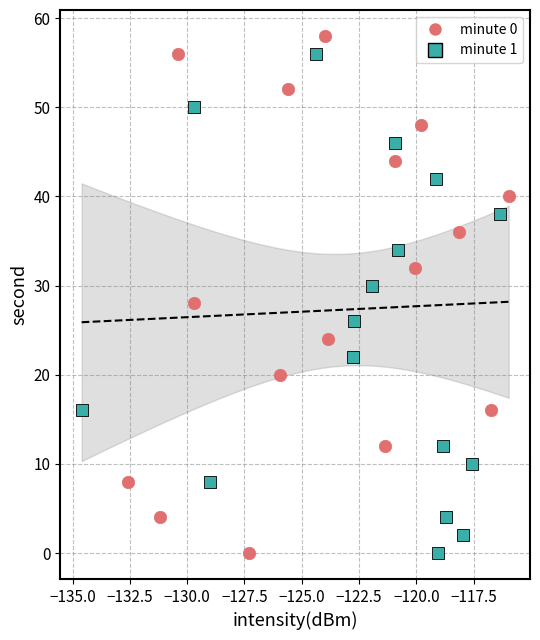

Which series has the largest Y range (max minus min)?

minute 0